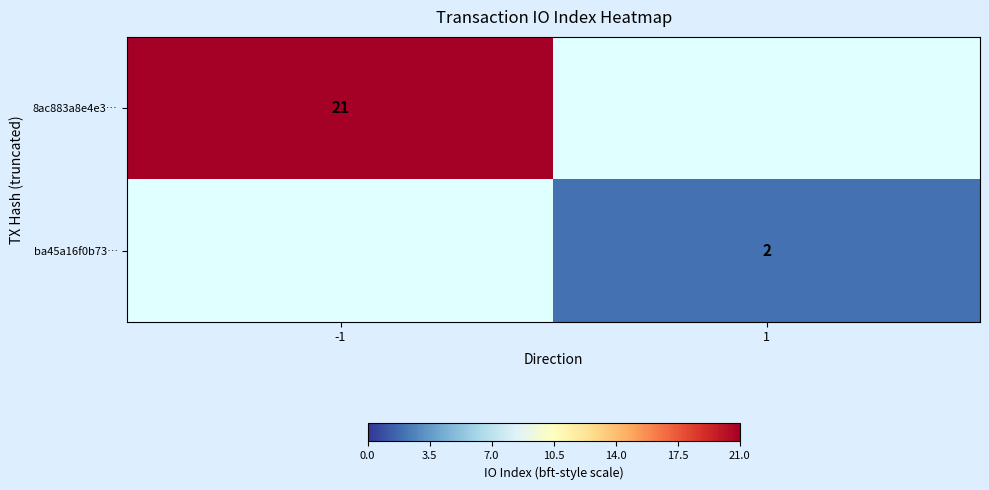

Is the value of 8ac883a8e4e3… at -1 greater than the value of ba45a16f0b73… at 1?

Yes